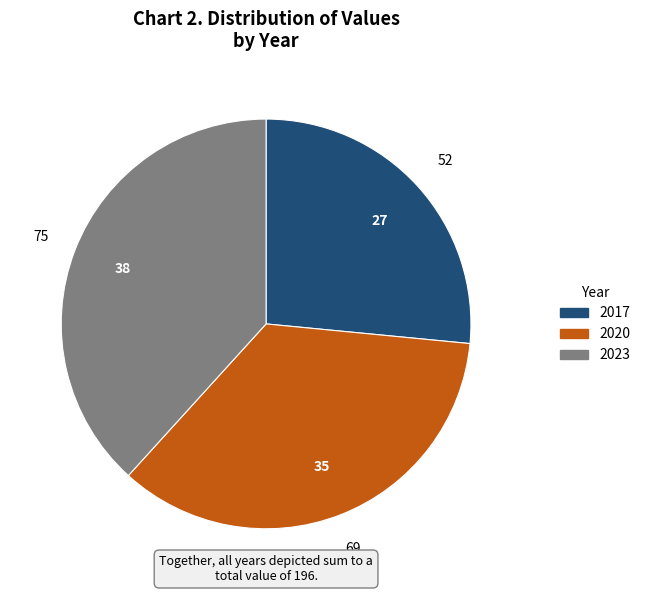

Rank the categories by value from highest to lowest.

2023, 2020, 2017